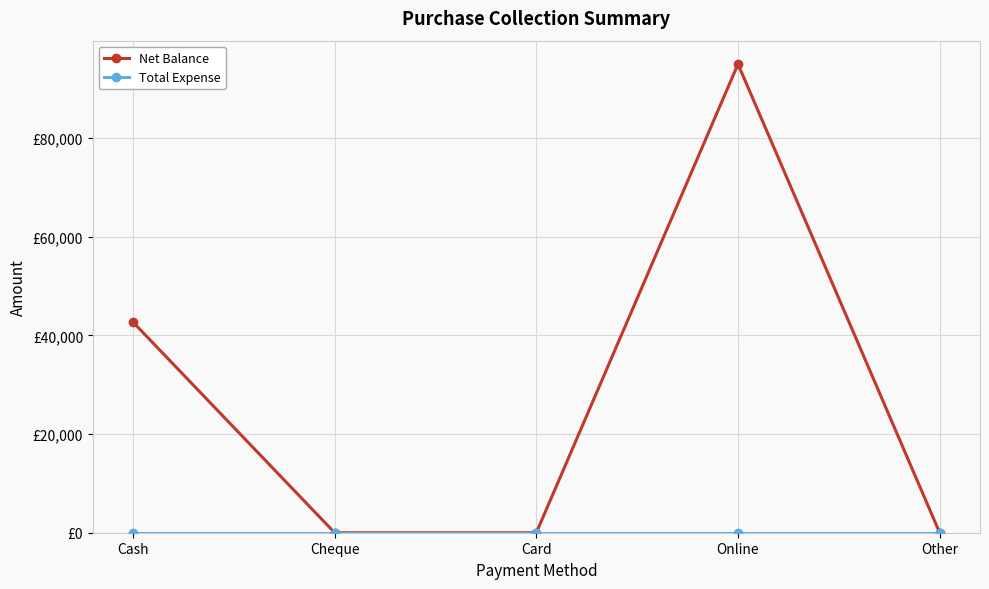

What is the average value of the Net Balance series?

27540